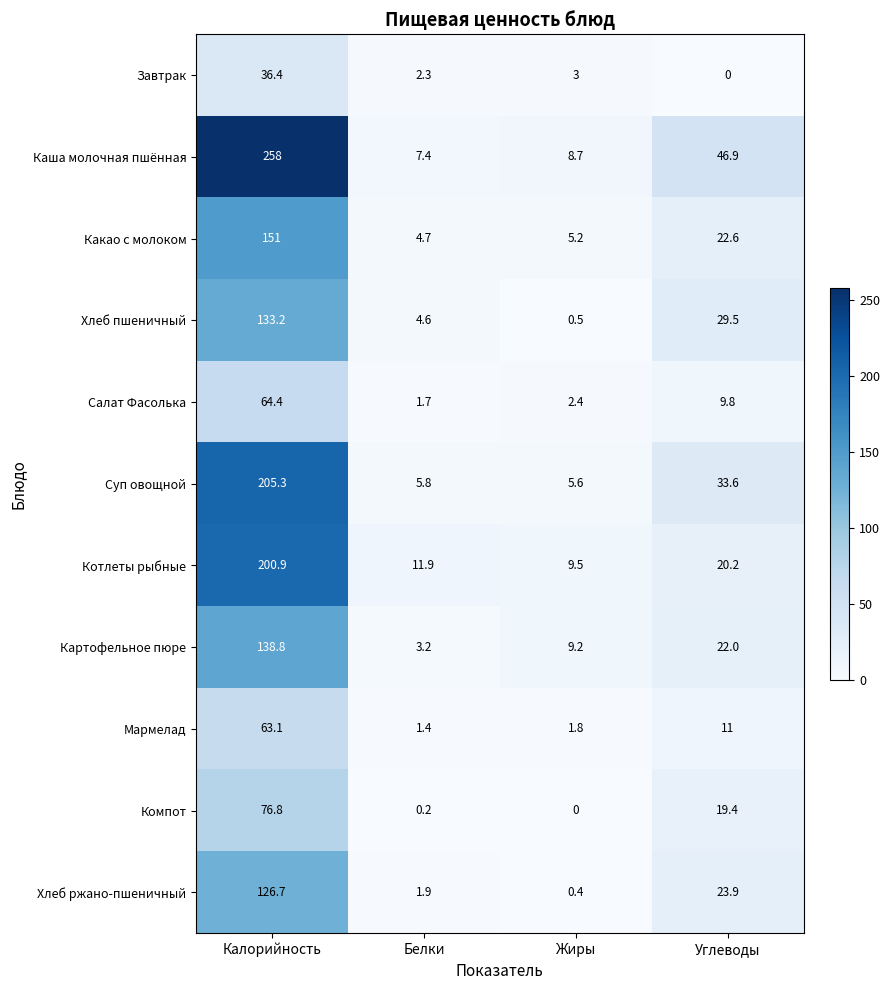

What is the spread (max minus min) of values at Белки?

11.7